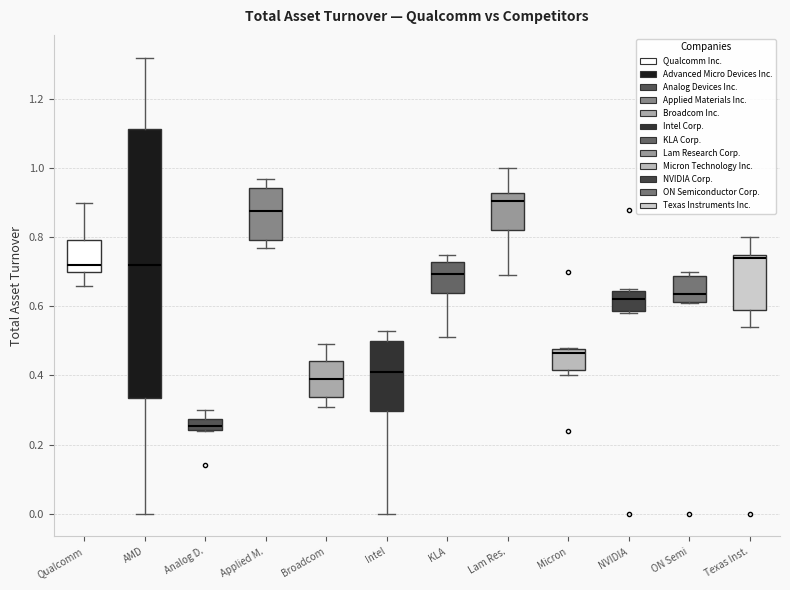

Which box has the highest median line?

Lam Res.